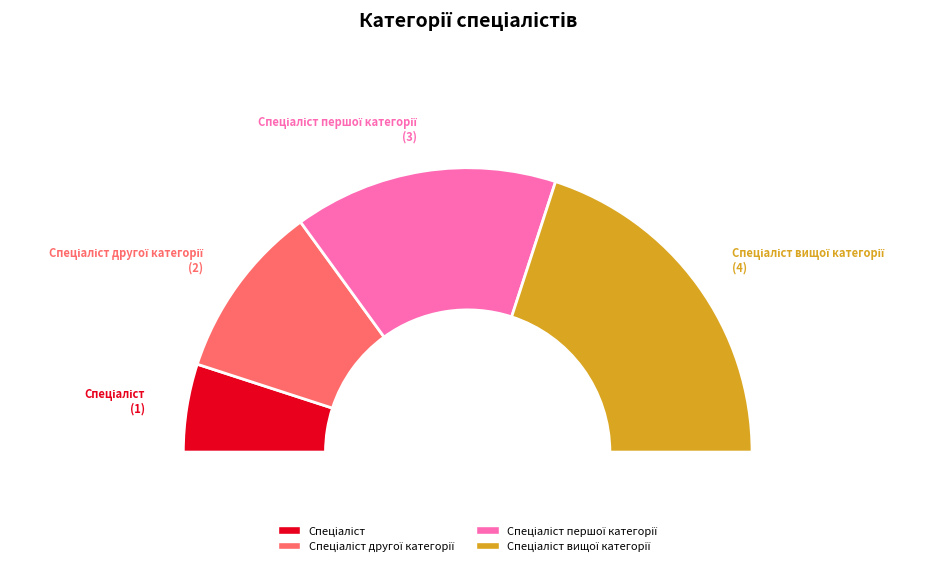

What percentage is the Спеціаліст першої категорії slice, to the nearest percent?

30%